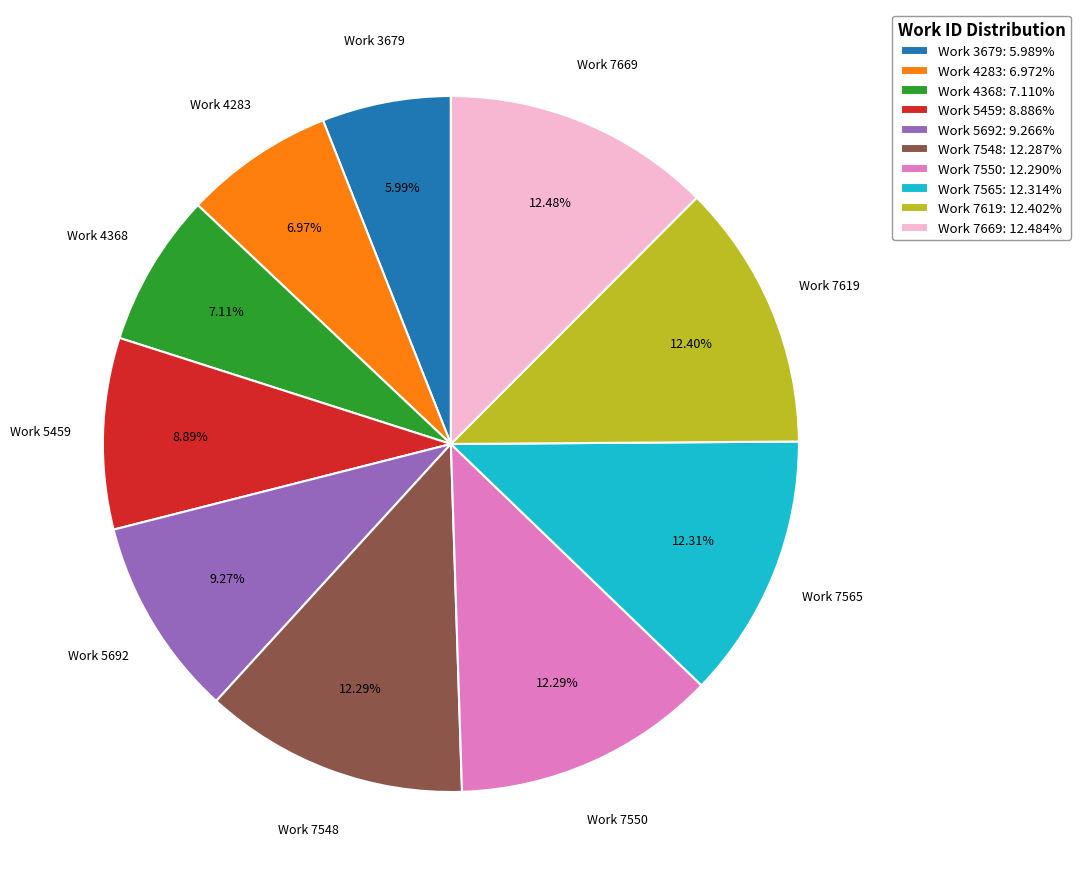

What is the ratio of the value at Work 7669: 12.484% to the value at Work 7619: 12.402%?

1.0